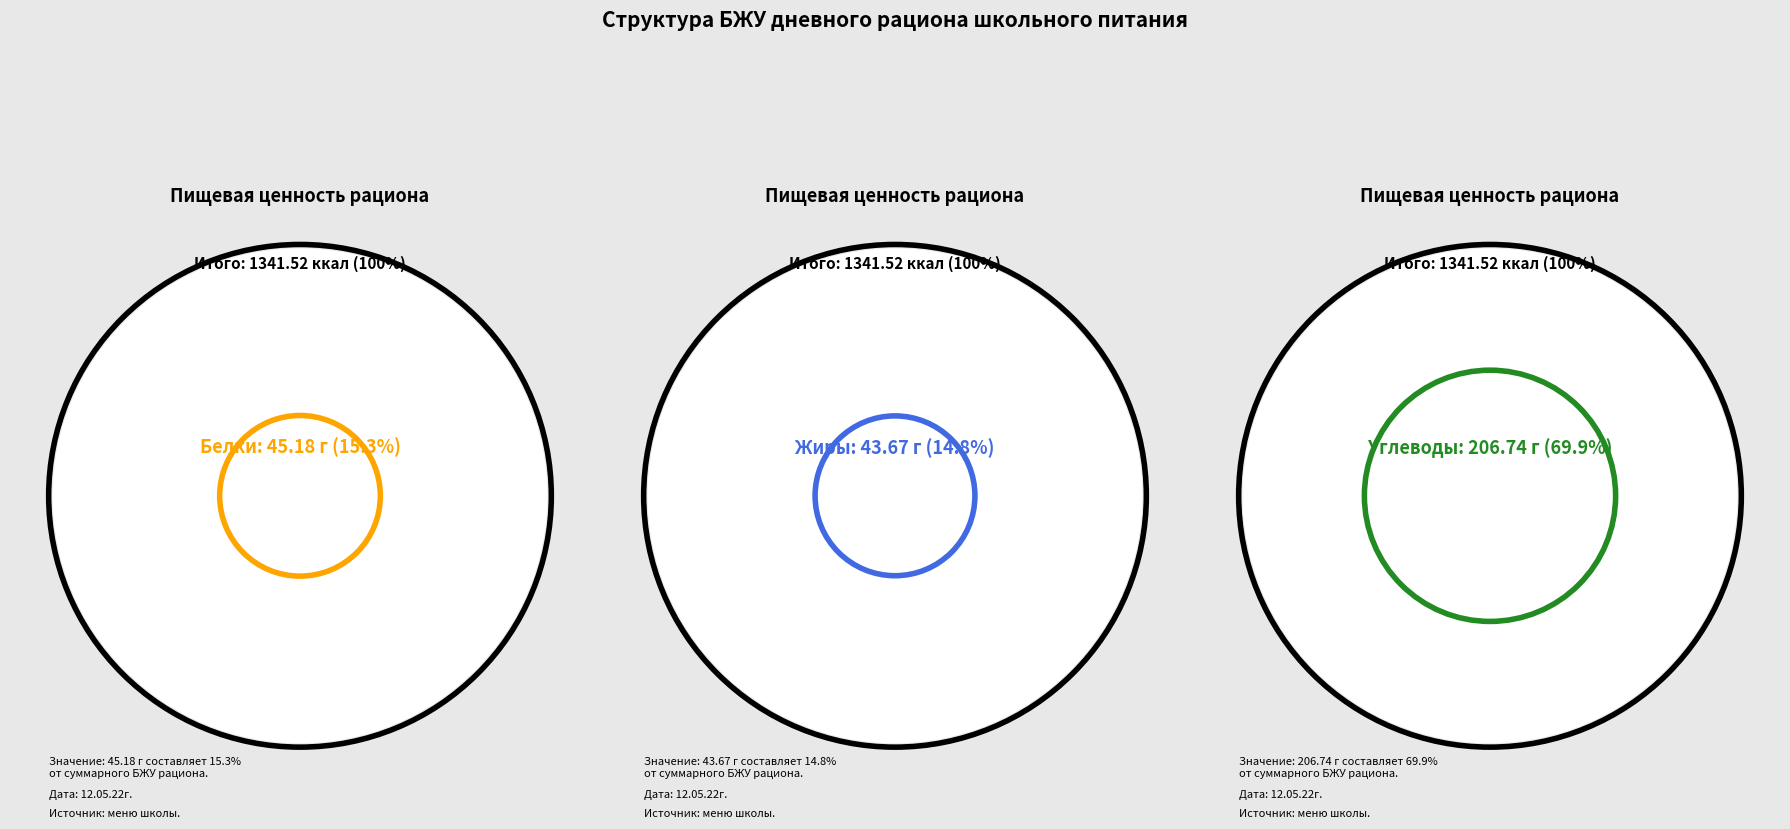

Count the number of slices in the pie.

3